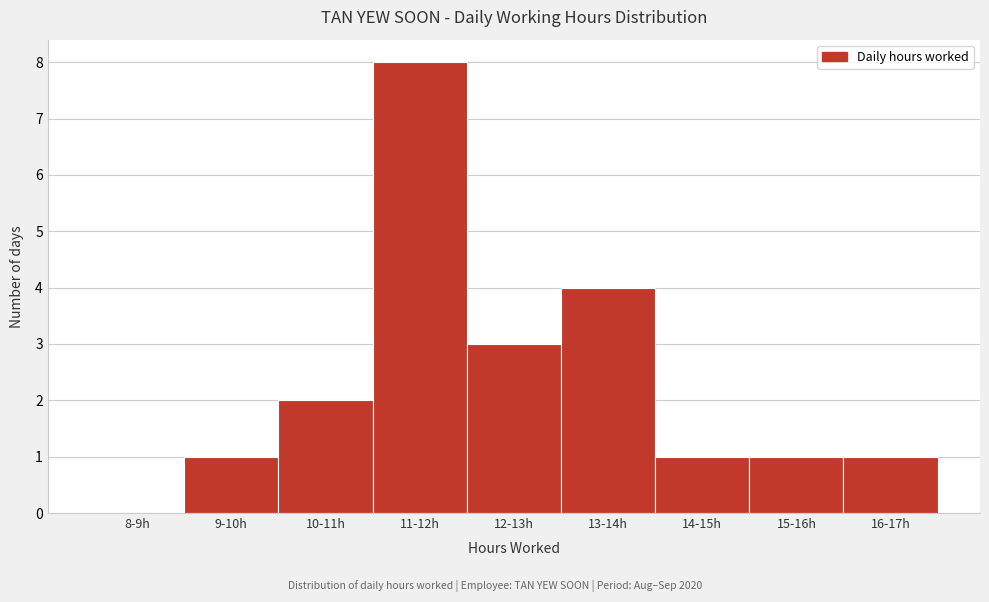

Reading right to left, what are all the values shown in this chart?

16-17h=1	15-16h=1	14-15h=1	13-14h=4	12-13h=3	11-12h=8	10-11h=2	9-10h=1	8-9h=0